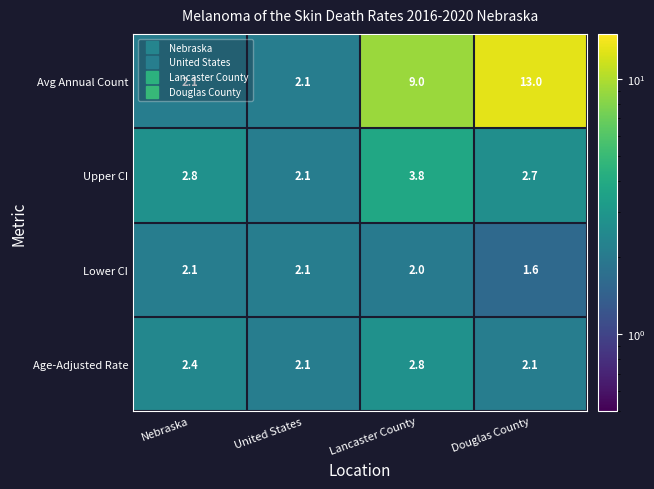

What is the greatest value displayed?

13.0